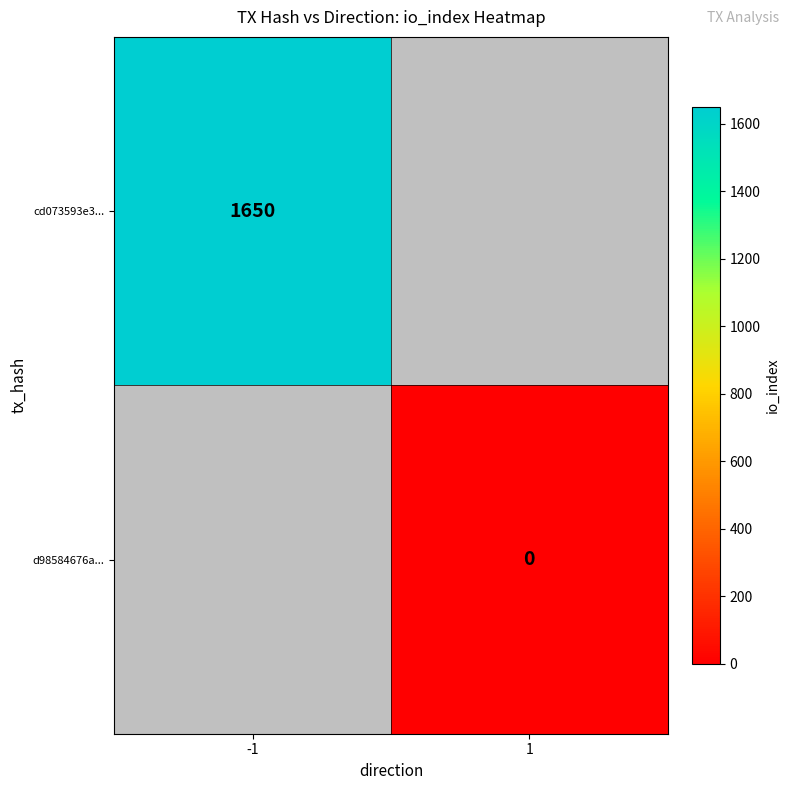

The cd073593e3... series shows 1650 at -1. True or false?

True